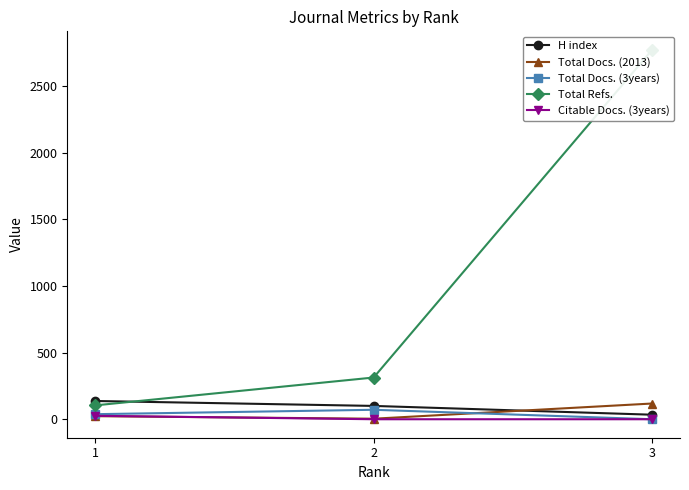

Reading left to right, what are all the values shown in this chart?

H index: 1=137	2=100	3=34
Total Docs. (2013): 1=23	2=4	3=118
Total Docs. (3years): 1=38	2=71	3=0
Total Refs.: 1=104	2=313	3=2771
Citable Docs. (3years): 1=26	2=0	3=0